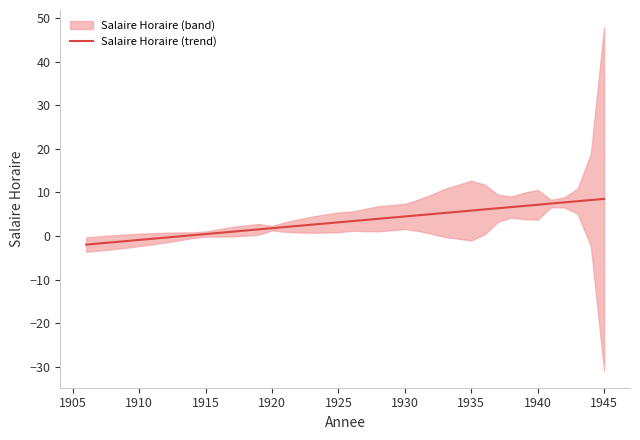

What is the highest value of the Salaire Horaire (trend) series?

8.5